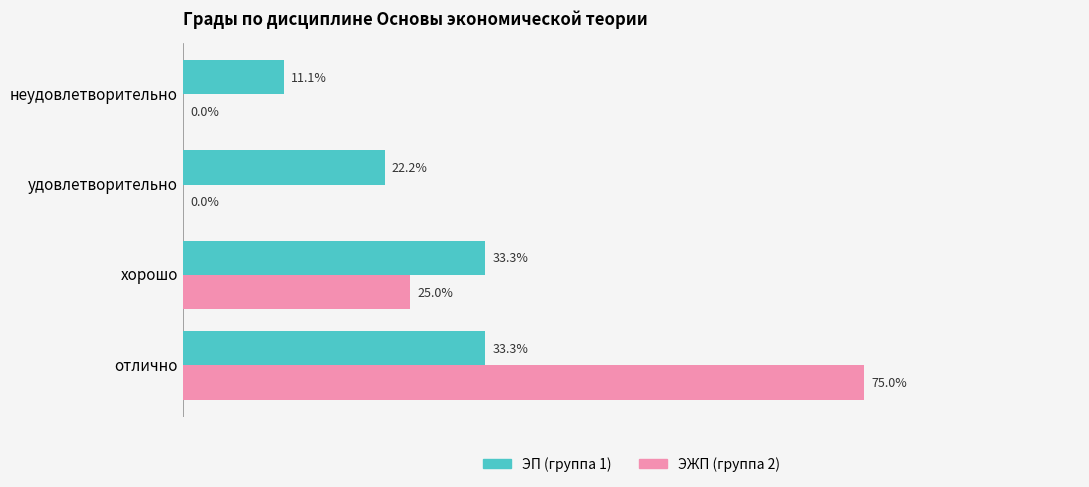

Where is ЭП (группа 1) nearest to the value 22?

удовлетворительно